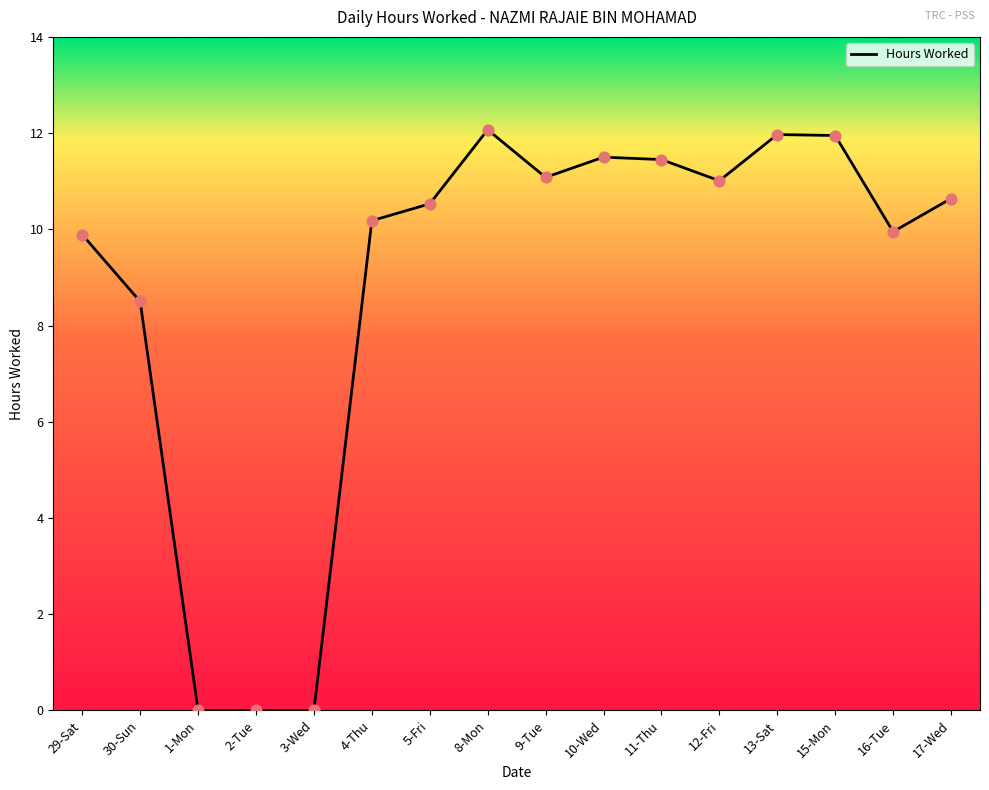

What is the change in value from 2-Tue to 17-Wed?

+10.6